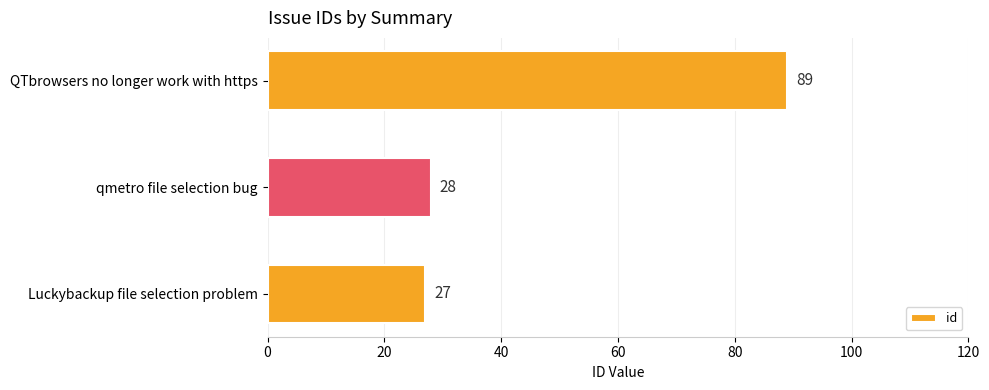

List the labels in order of value, smallest first.

Luckybackup file selection problem, qmetro file selection bug, QTbrowsers no longer work with https